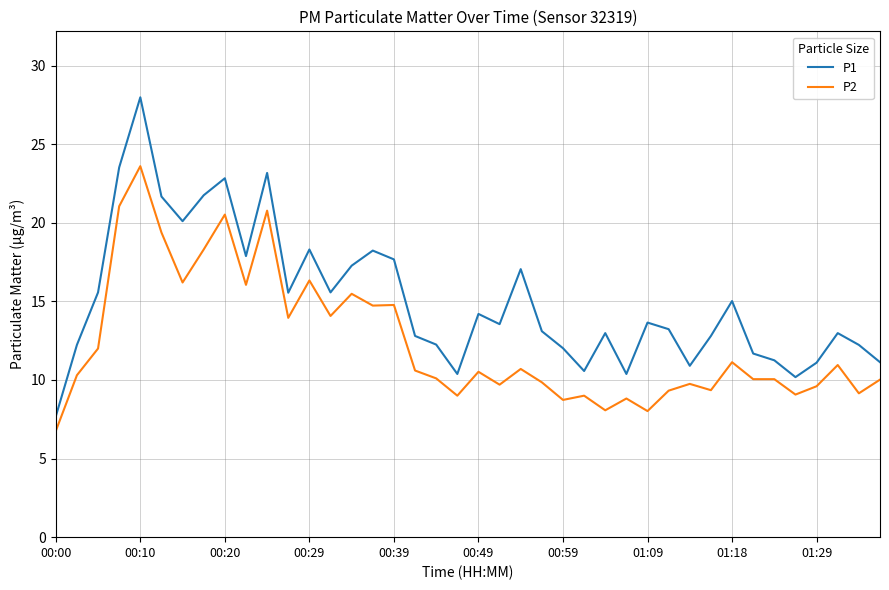

What is the minimum value shown in the chart?

6.8